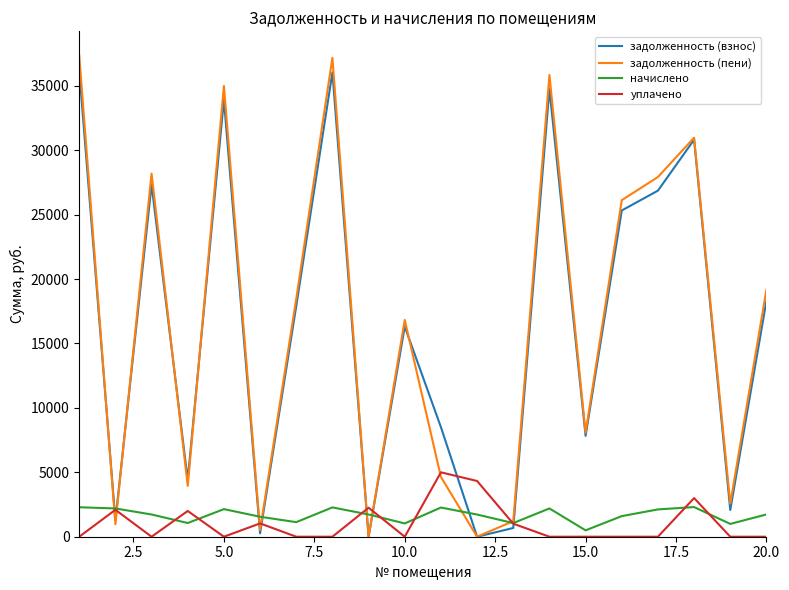

Which series has the largest range (max minus min)?

задолженность (пени)